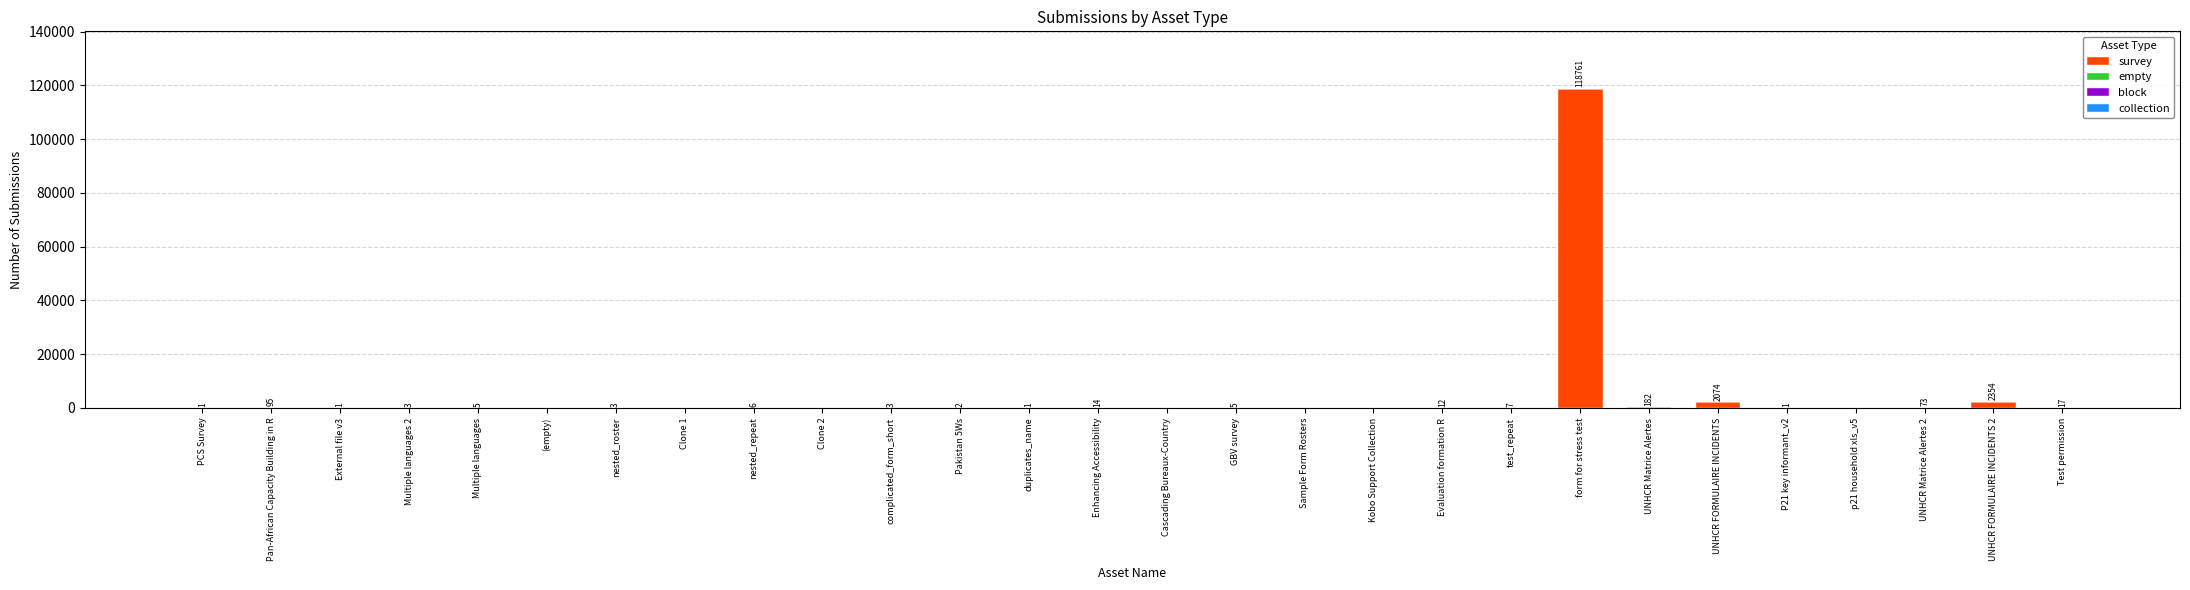

Approximately how many times larger is the value at UNHCR Matrice Alertes 2 compared to nested_repeat?

12.2